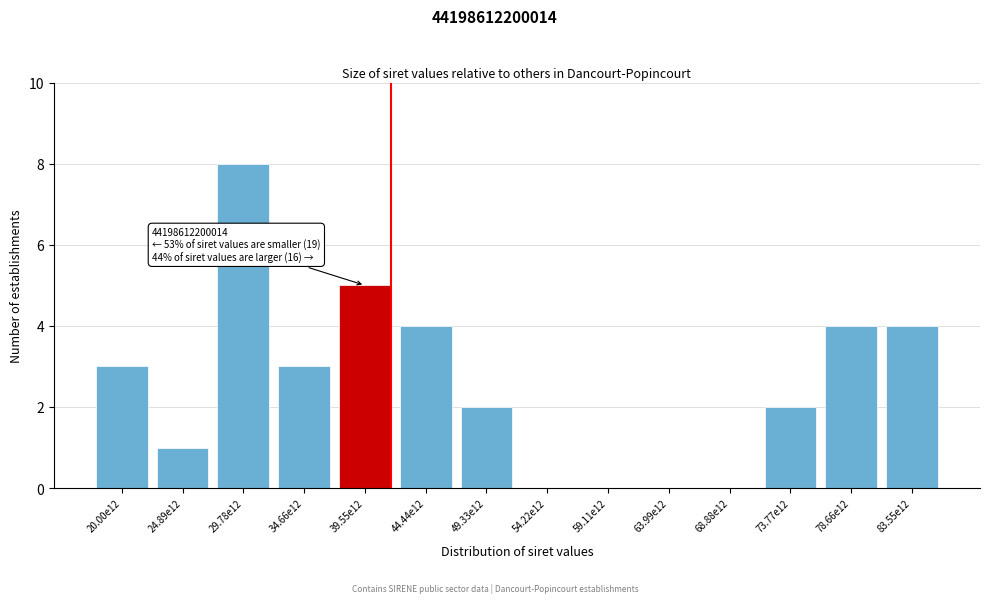

Reading left to right, what are all the values shown in this chart?

20.00e12=3	24.89e12=1	29.78e12=8	34.66e12=3	39.55e12=5	44.44e12=4	49.33e12=2	54.22e12=0	59.11e12=0	63.99e12=0	68.88e12=0	73.77e12=2	78.66e12=4	83.55e12=4